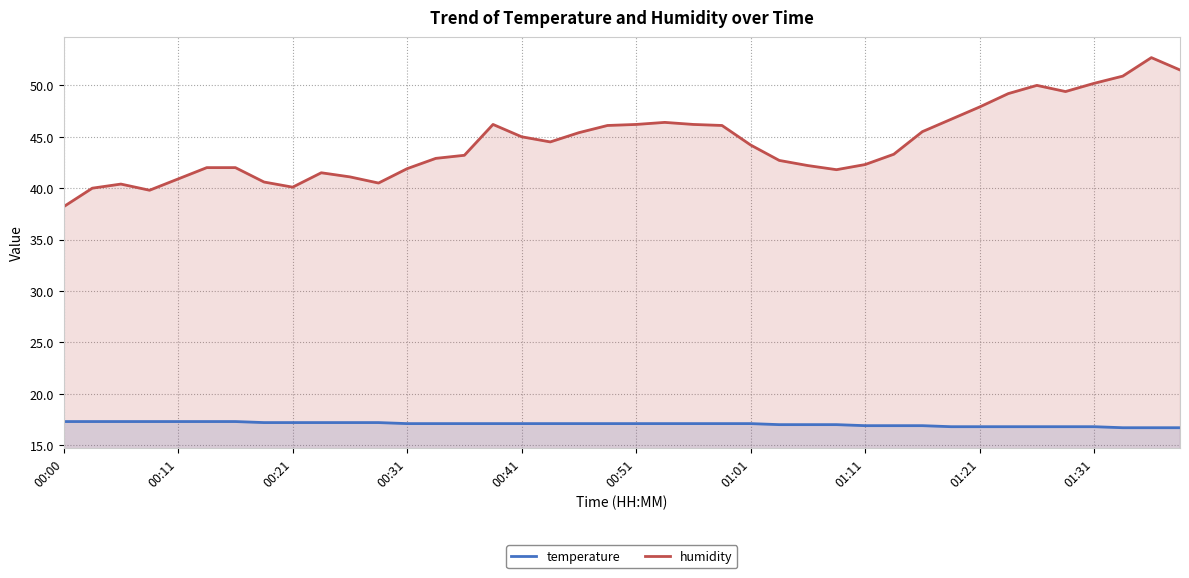

Is it true that humidity equals 88.2 at 38?

False